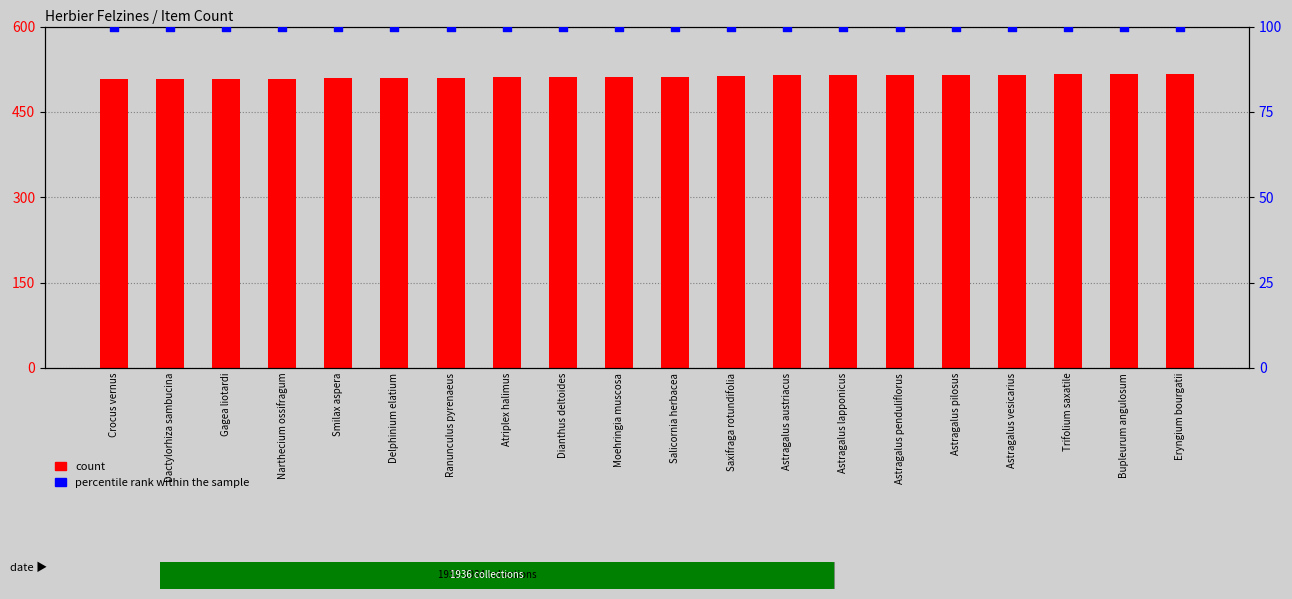

At which category is the sum across all series the highest?

Eryngium bourgatii